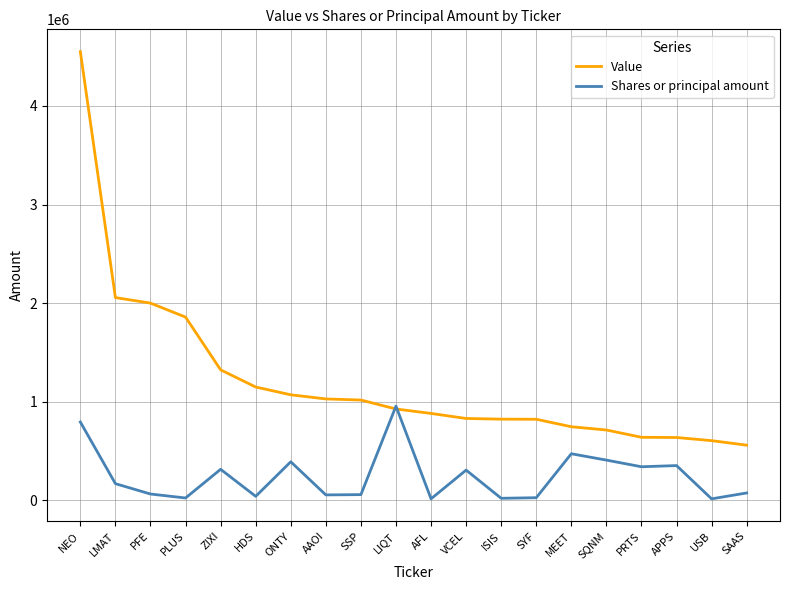

Where does the Value series first go above 926000?

NEO